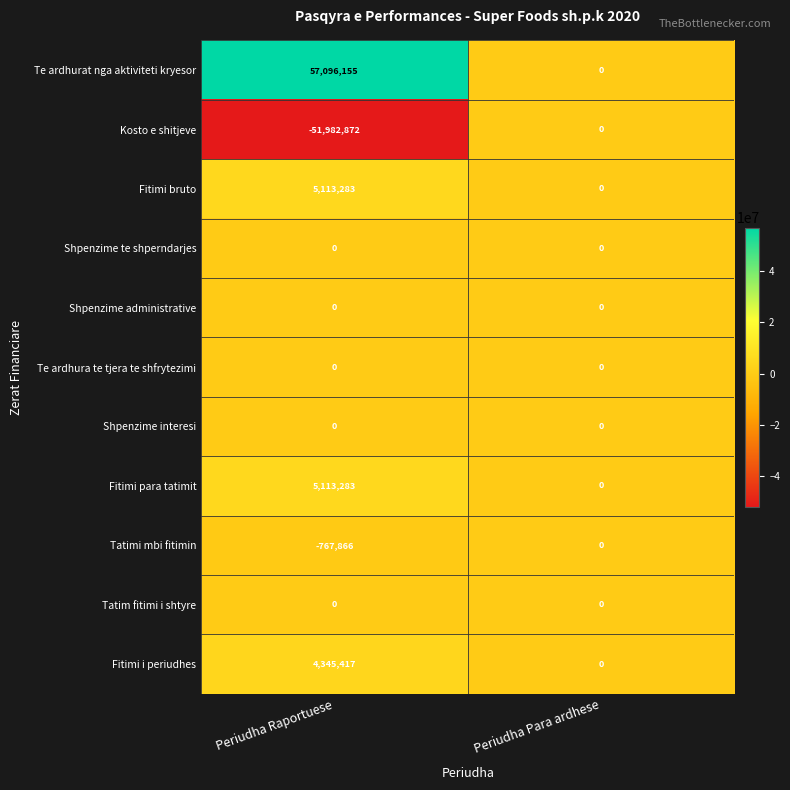

Reading left to right, list all the values displayed in this chart.

Te ardhurat nga aktiviteti kryesor: Periudha Raportuese=57096155	Periudha Para ardhese=0
Kosto e shitjeve: Periudha Raportuese=-51982872	Periudha Para ardhese=0
Fitimi bruto: Periudha Raportuese=5113283	Periudha Para ardhese=0
Shpenzime te shperndarjes: Periudha Raportuese=0	Periudha Para ardhese=0
Shpenzime administrative: Periudha Raportuese=0	Periudha Para ardhese=0
Te ardhura te tjera te shfrytezimi: Periudha Raportuese=0	Periudha Para ardhese=0
Shpenzime interesi: Periudha Raportuese=0	Periudha Para ardhese=0
Fitimi para tatimit: Periudha Raportuese=5113283	Periudha Para ardhese=0
Tatimi mbi fitimin: Periudha Raportuese=-767866	Periudha Para ardhese=0
Tatim fitimi i shtyre: Periudha Raportuese=0	Periudha Para ardhese=0
Fitimi i periudhes: Periudha Raportuese=4345417	Periudha Para ardhese=0